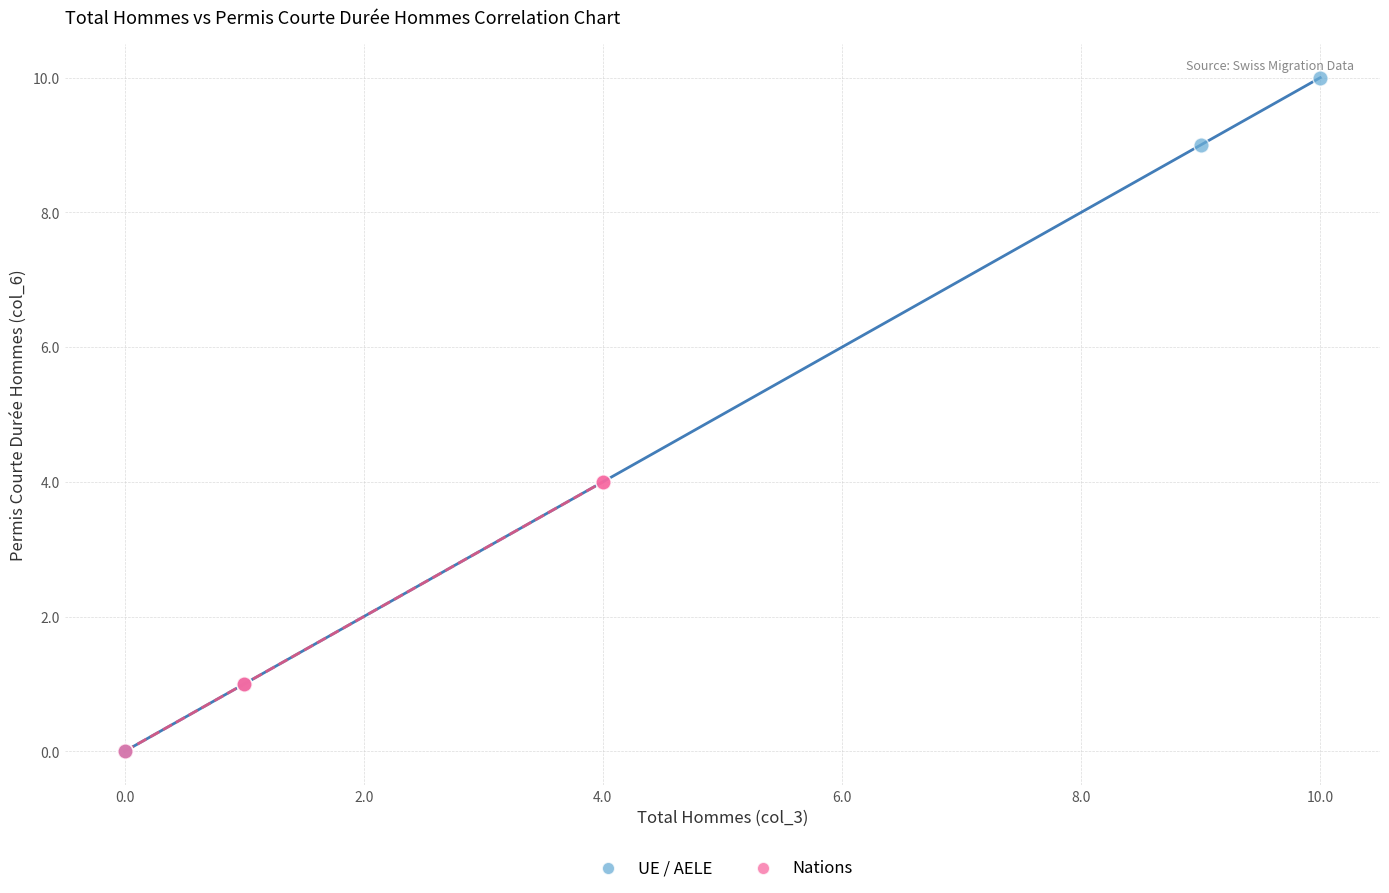

Which series has the widest spread of Y values?

UE / AELE